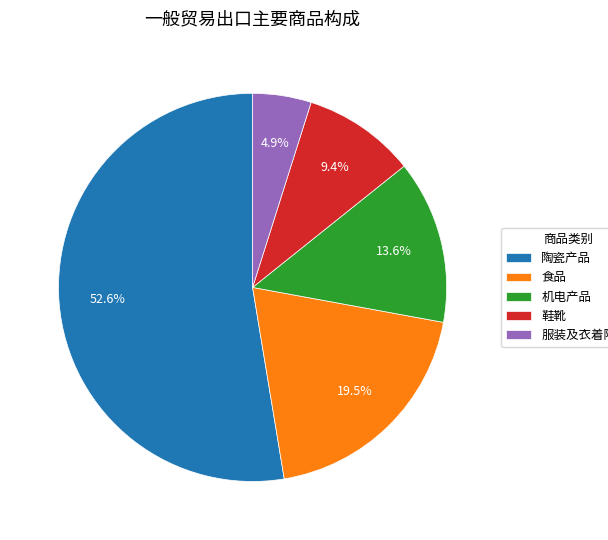

Is it true that 陶瓷产品 is 64% of the pie?

False